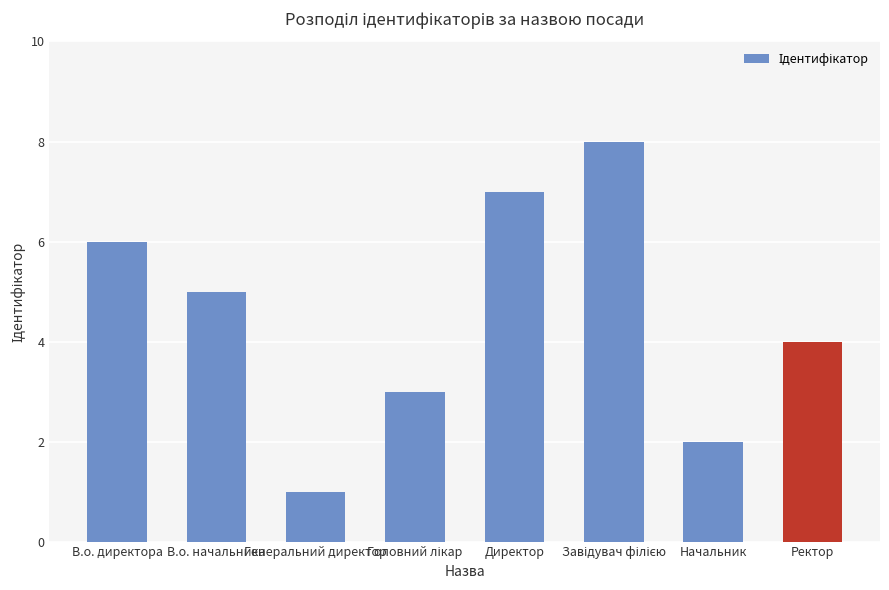

How many categories are shown in the chart?

8